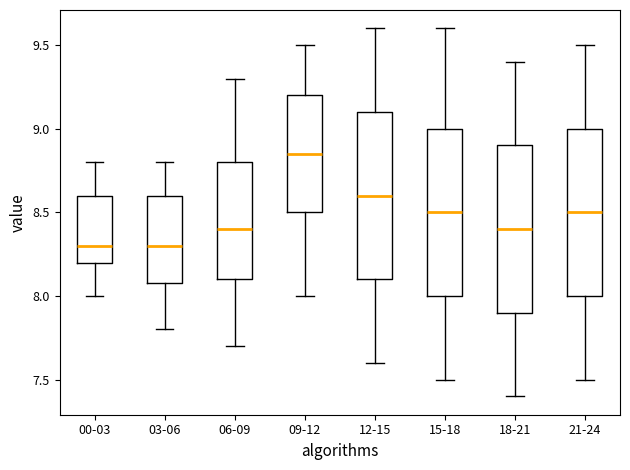

Reading left to right, transcribe this box plot: for each box, give where its median line is, the range the box spans, and where its two whiskers end, as read against the y-axis. The values are not printed on the chart, so give them approximately, as read against the axis.

00-03: median 8.30, box 8.20 to 8.60, whiskers 8.00 to 8.80
03-06: median 8.30, box 8.10 to 8.60, whiskers 7.80 to 8.80
06-09: median 8.40, box 8.10 to 8.80, whiskers 7.70 to 9.30
09-12: median 8.85, box 8.50 to 9.20, whiskers 8.00 to 9.50
12-15: median 8.60, box 8.10 to 9.10, whiskers 7.60 to 9.60
15-18: median 8.50, box 8.00 to 9.00, whiskers 7.50 to 9.60
18-21: median 8.40, box 7.90 to 8.90, whiskers 7.40 to 9.40
21-24: median 8.50, box 8.00 to 9.00, whiskers 7.50 to 9.50